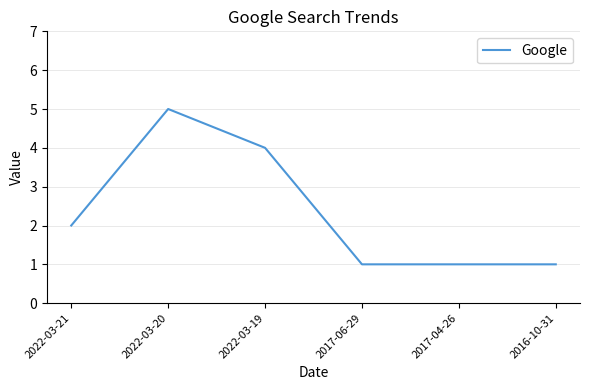

What is the minimum value shown in the chart?

1